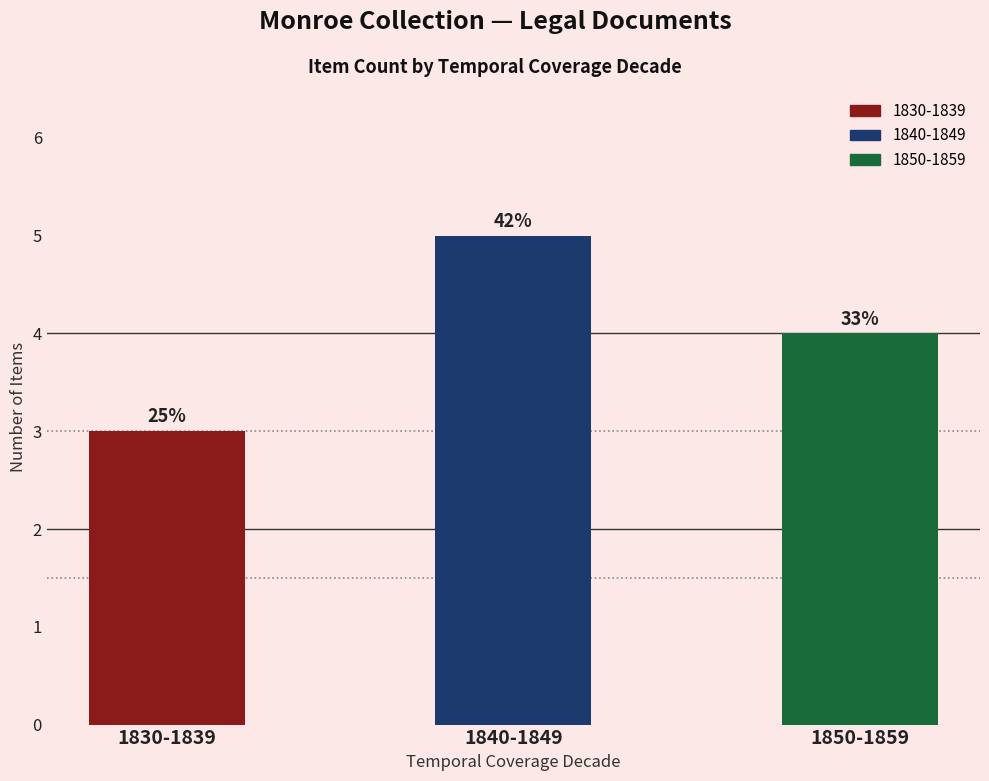

Is it true that 1840-1849 equals 0 at r08_01-11?

False